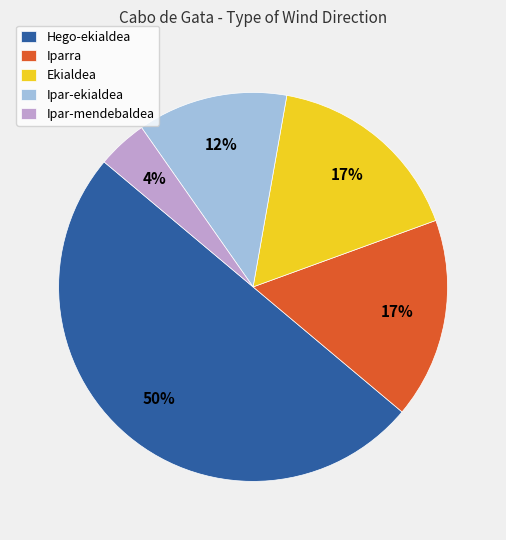

What is the smallest slice in the pie chart?

Ipar-mendebaldea